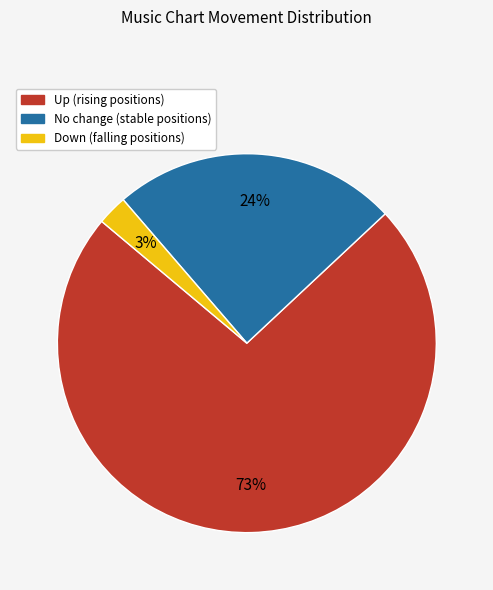

Is there a majority slice in this chart?

Yes